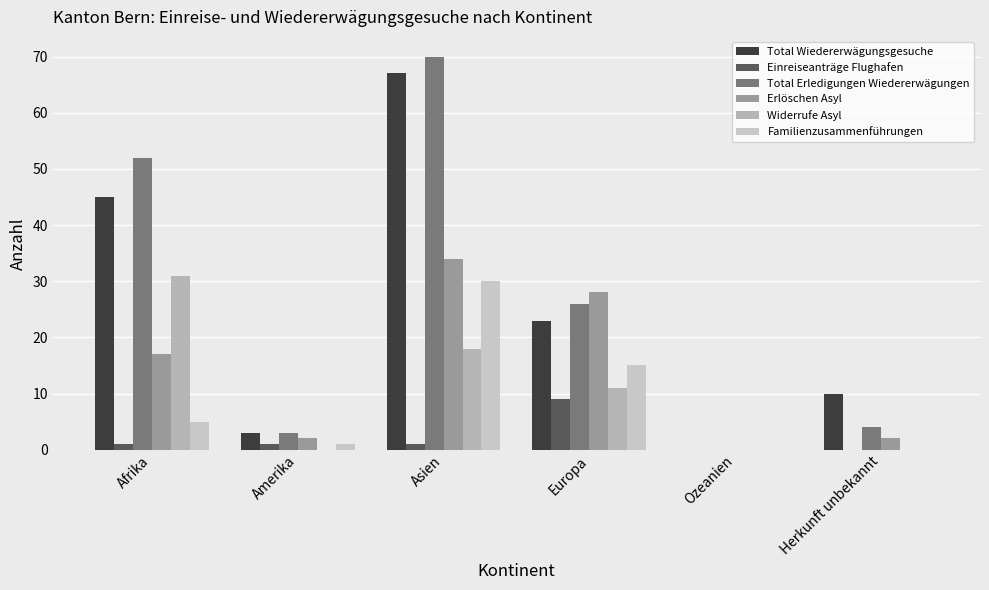

What position from the right is Asien?

4